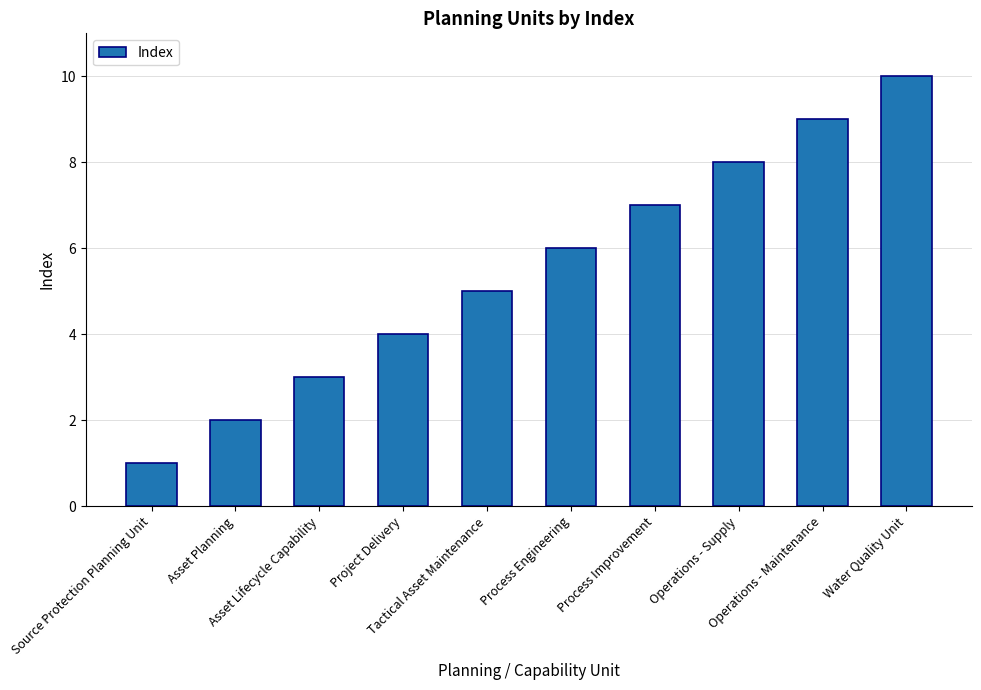

What is the label of the 7th bar from the right?

Project Delivery